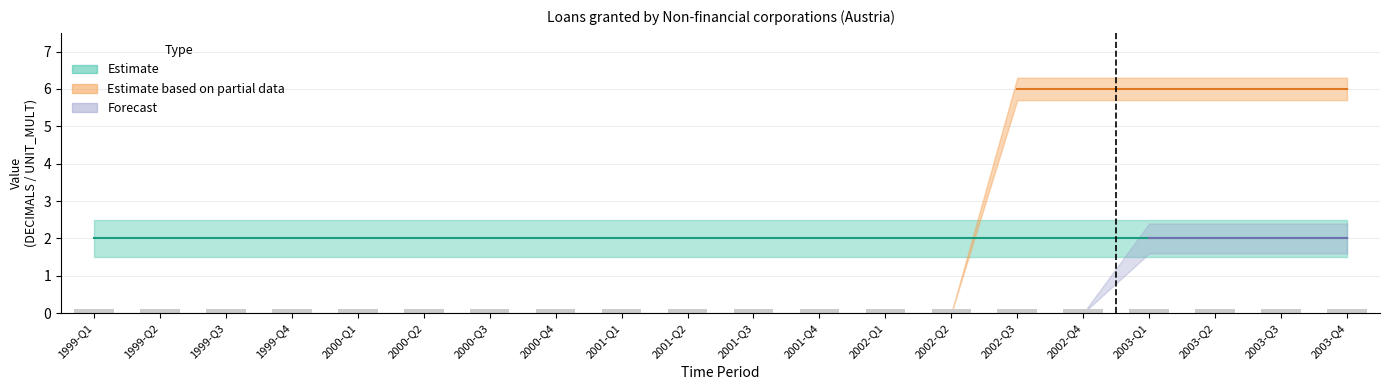

What is the sum of all UNIT_MULT values?

120